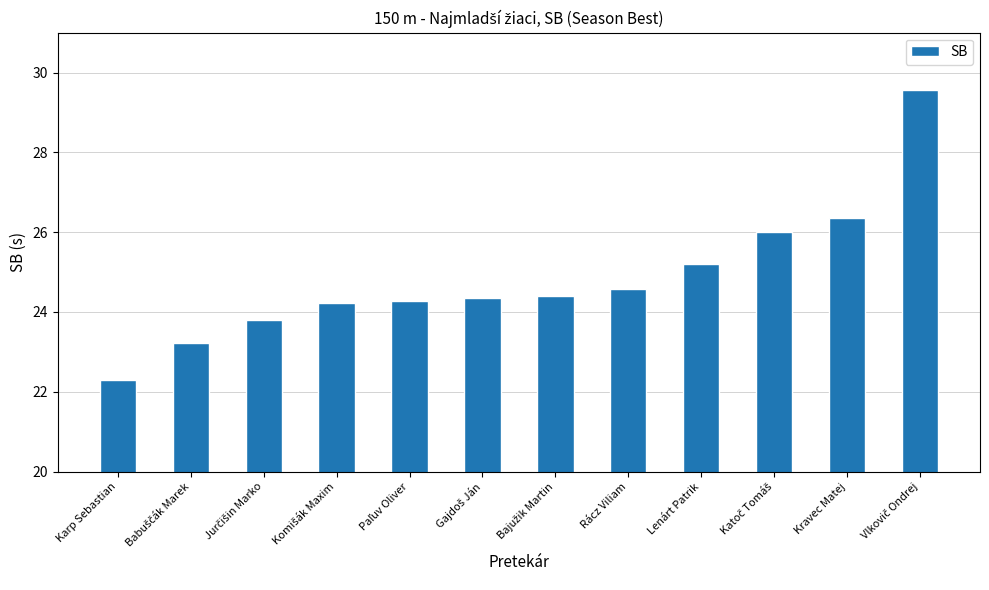

Reading left to right, extract all data points from this chart.

22.3	23.2	23.8	24.2	24.3	24.3	24.4	24.6	25.2	26.0	26.4	29.6